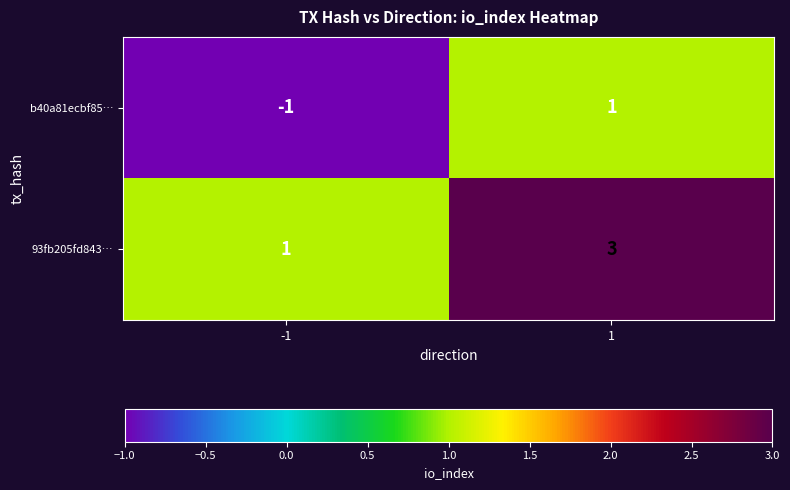

Reading left to right, what are all the values shown in this chart?

b40a81ecbf85…: -1	1
93fb205fd843…: 1	3